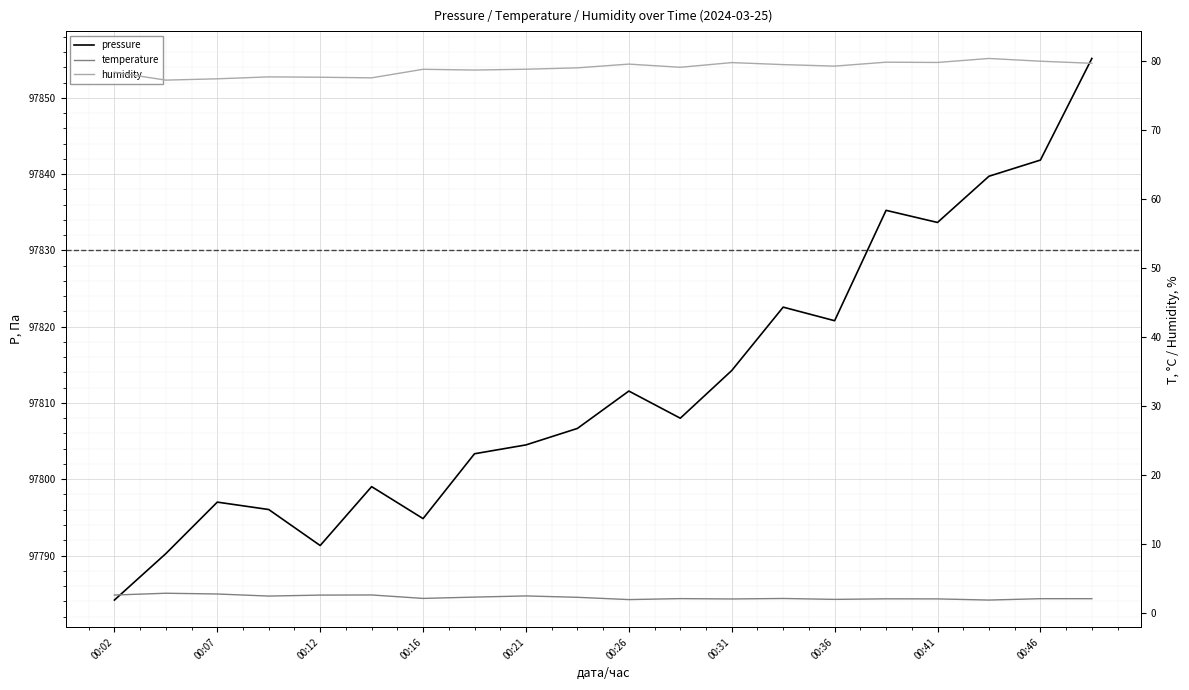

Reading left to right, list all the values displayed in this chart.

pressure: 97784.2	97790.2	97797.0	97796.0	97791.3	97799.0	97794.8	97803.3	97804.5	97806.7	97811.6	97808.0	97814.2	97822.6	97820.8	97835.2	97833.7	97839.7	97841.8	97855.2
temperature: 2.6	2.8	2.7	2.4	2.6	2.6	2.1	2.3	2.4	2.2	1.9	2.0	2.0	2.1	1.9	2.0	2.0	1.8	2.0	2.0
humidity: 78.3	77.2	77.4	77.7	77.6	77.5	78.8	78.7	78.8	79.0	79.5	79.0	79.7	79.4	79.2	79.8	79.8	80.3	79.9	79.6